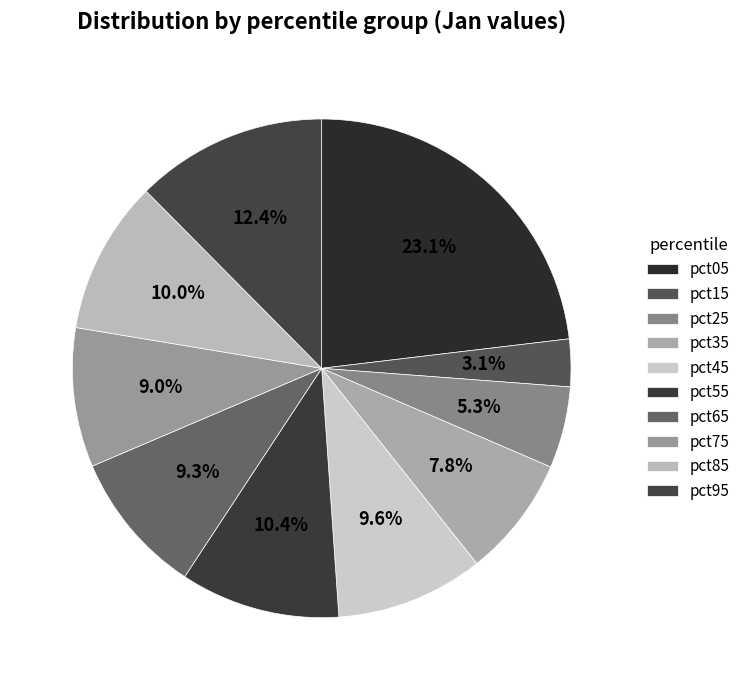

To the nearest percent, what is the average slice percentage?

10%